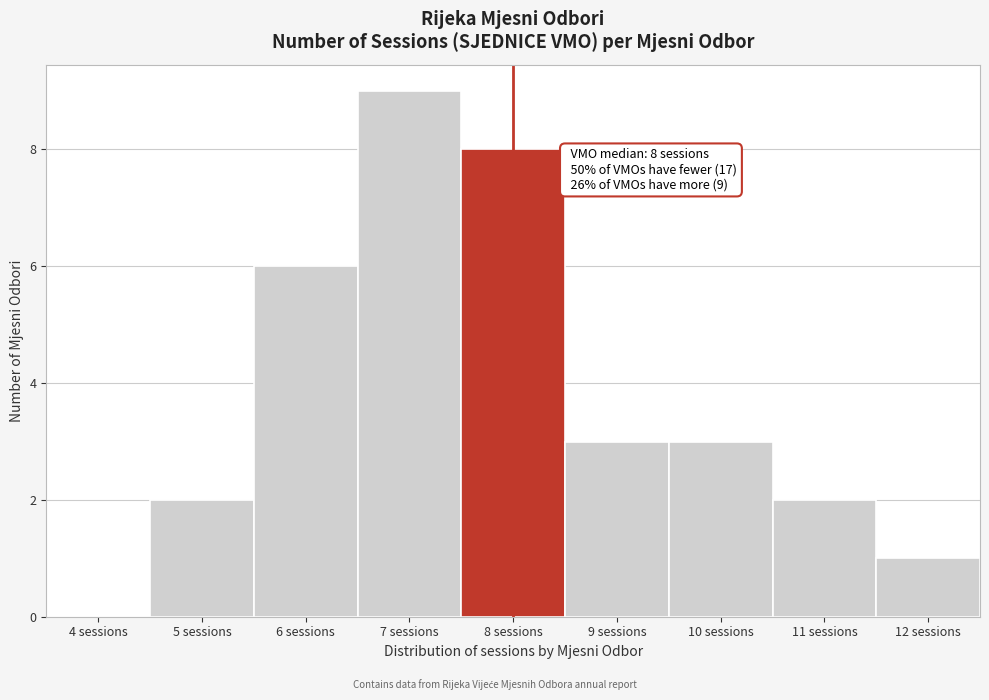

Reading right to left, extract all data points from this chart.

12 sessions=1	11 sessions=2	10 sessions=3	9 sessions=3	8 sessions=8	7 sessions=9	6 sessions=6	5 sessions=2	4 sessions=0